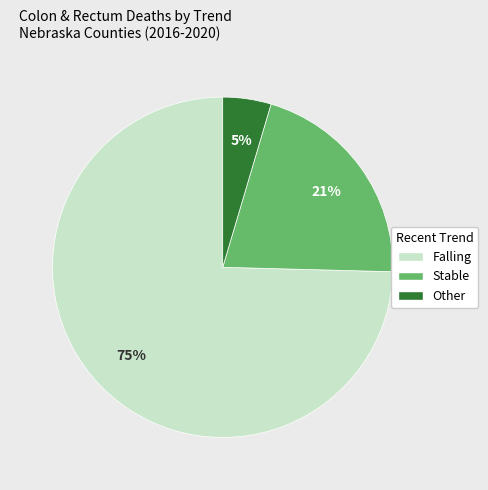

Does any single category account for the majority?

Yes